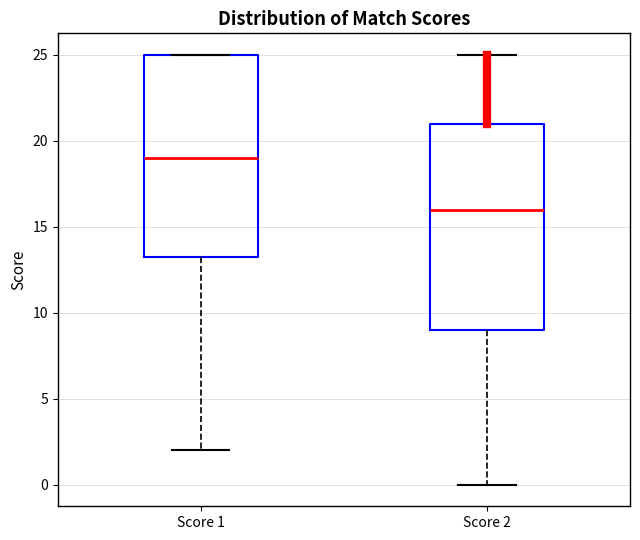

Reading left to right, transcribe this box plot: for each box, give where its median line is, the range the box spans, and where its two whiskers end, as read against the y-axis. The values are not printed on the chart, so give them approximately, as read against the axis.

Score 1: median 19.0, box 13.5 to 25.0, whiskers 2.0 to 25.0
Score 2: median 16.0, box 9.0 to 21.0, whiskers 0.0 to 25.0